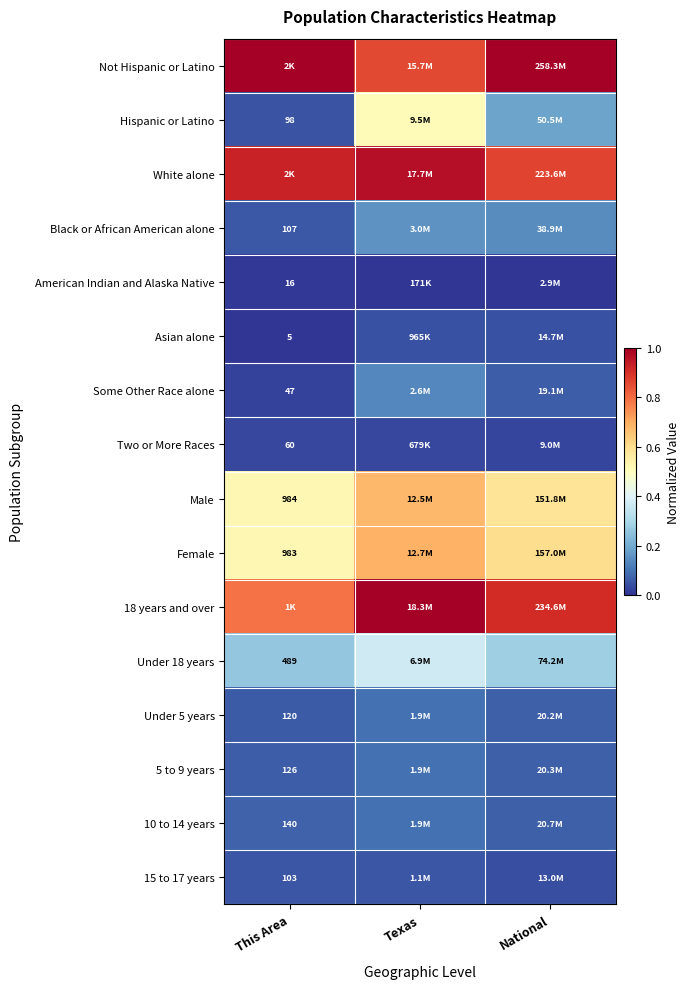

How many data points does each series have?

3